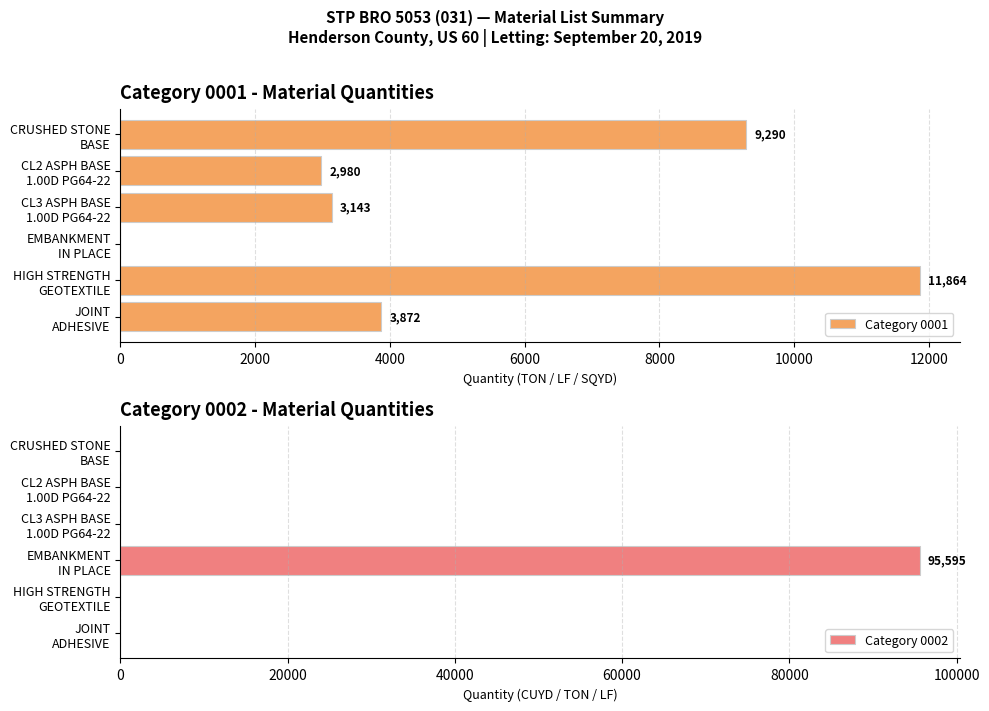

At 10000, list the series in order from smallest to largest.

Category 0002, Category 0001